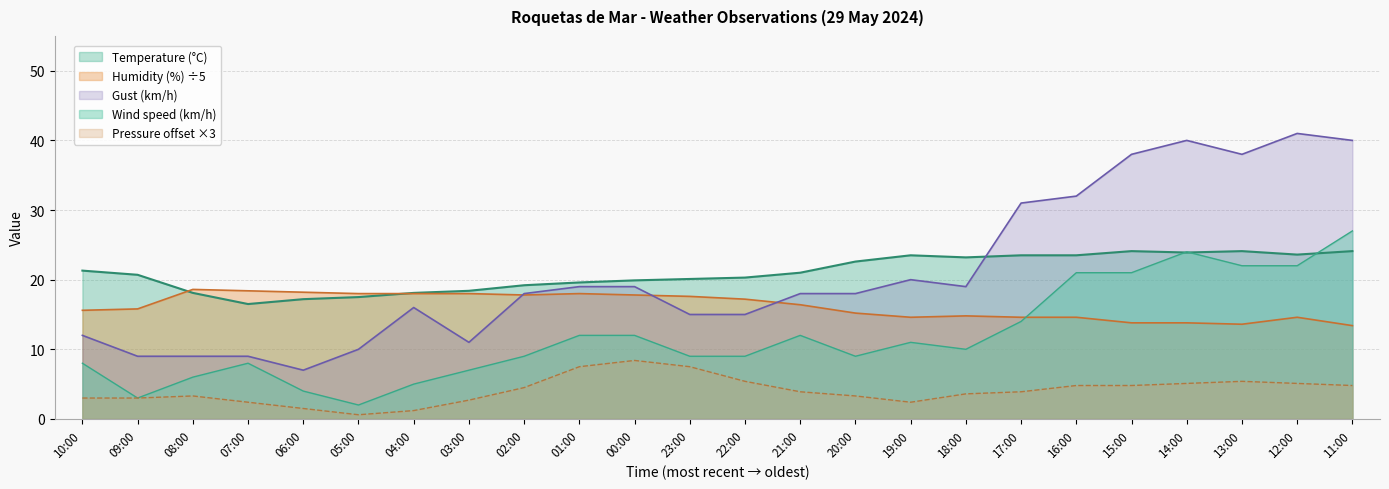

What is the total value across all series at 19:00?

71.5